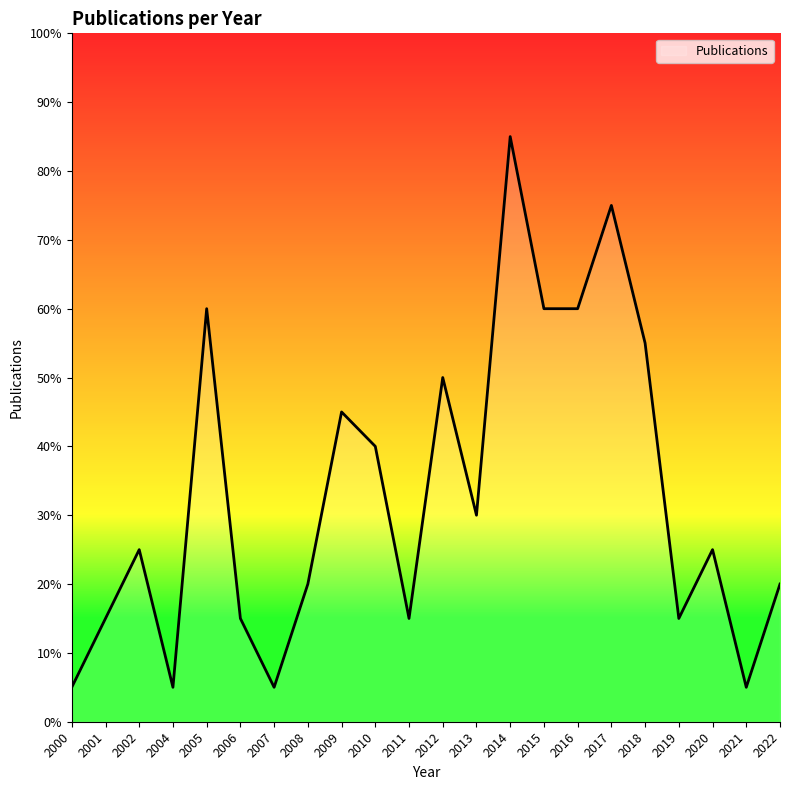

Does the chart display data point markers on the line(s)?

No